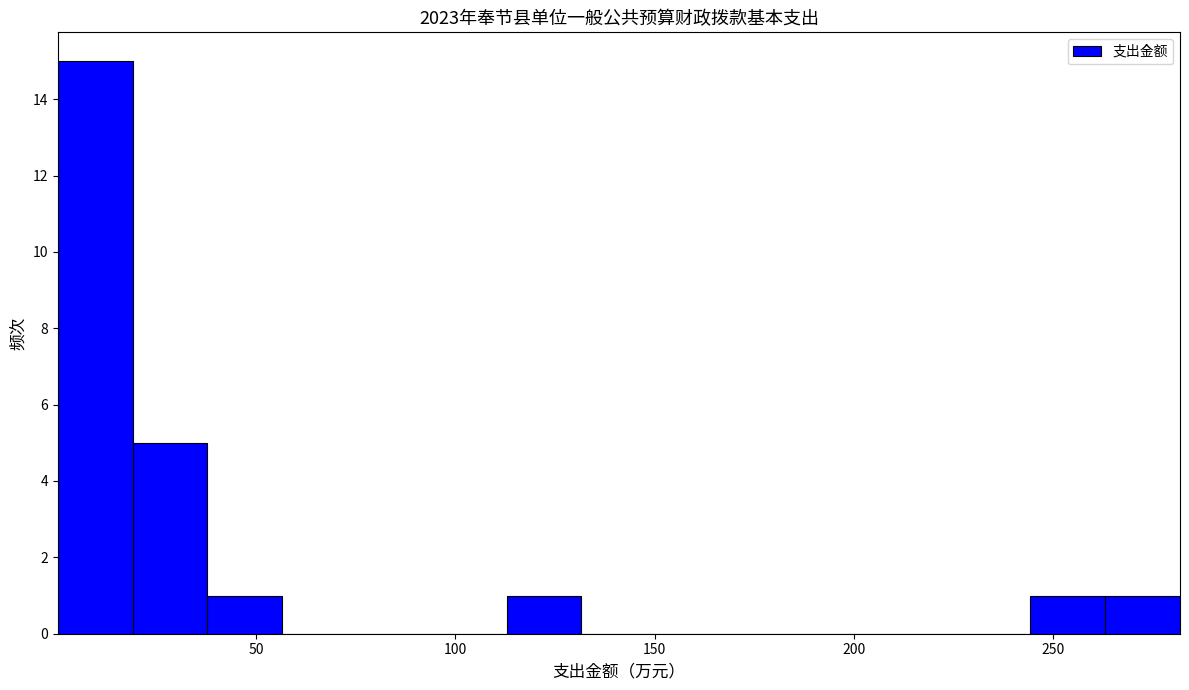

Read against the x-axis, roughly where is the centre of the tallest bar?

10